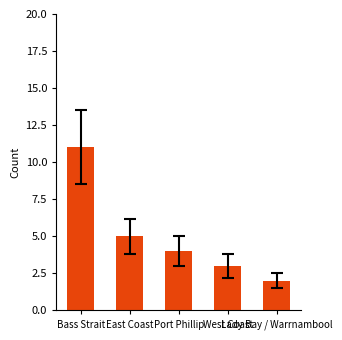

Where does the data first go above 4?

Bass Strait